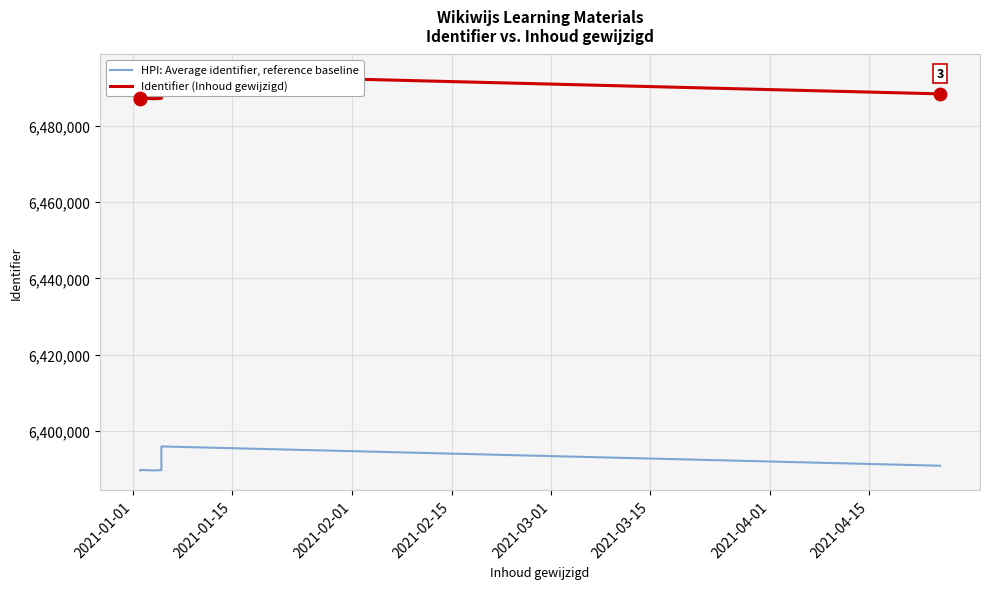

Which series reaches the maximum Y coordinate?

Identifier (Inhoud gewijzigd)